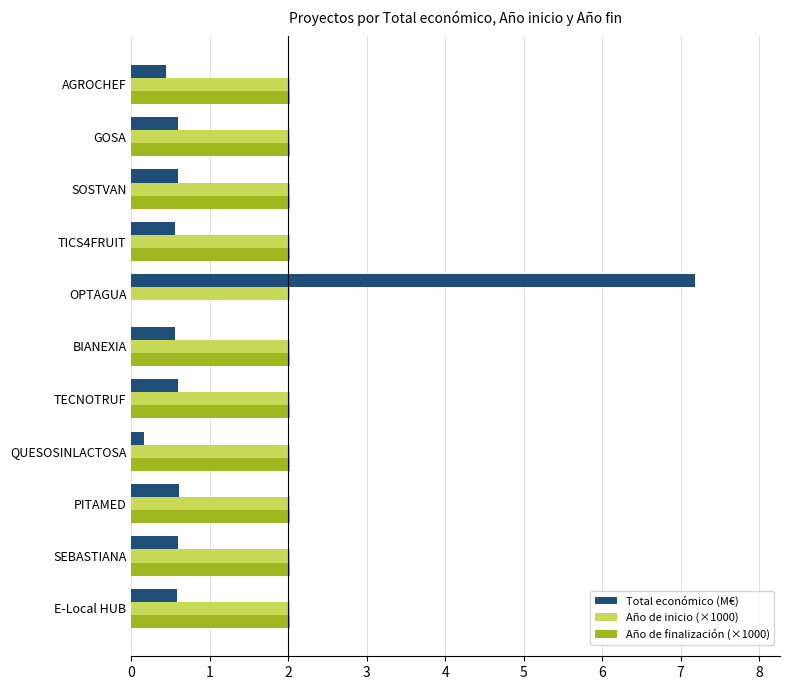

What is the maximum value for Total económico (M€)?

7.2